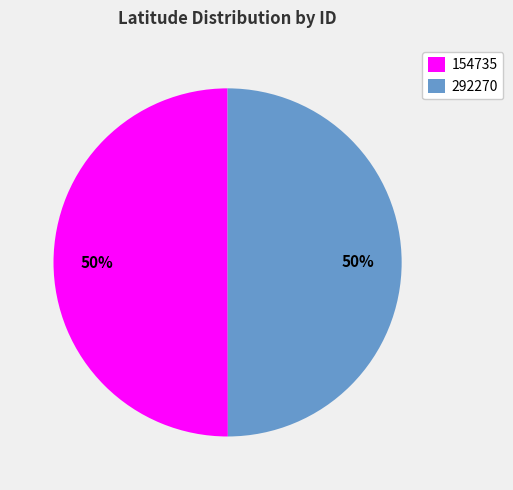

What is the ratio of the value at 154735 to the value at 292270?

1.0